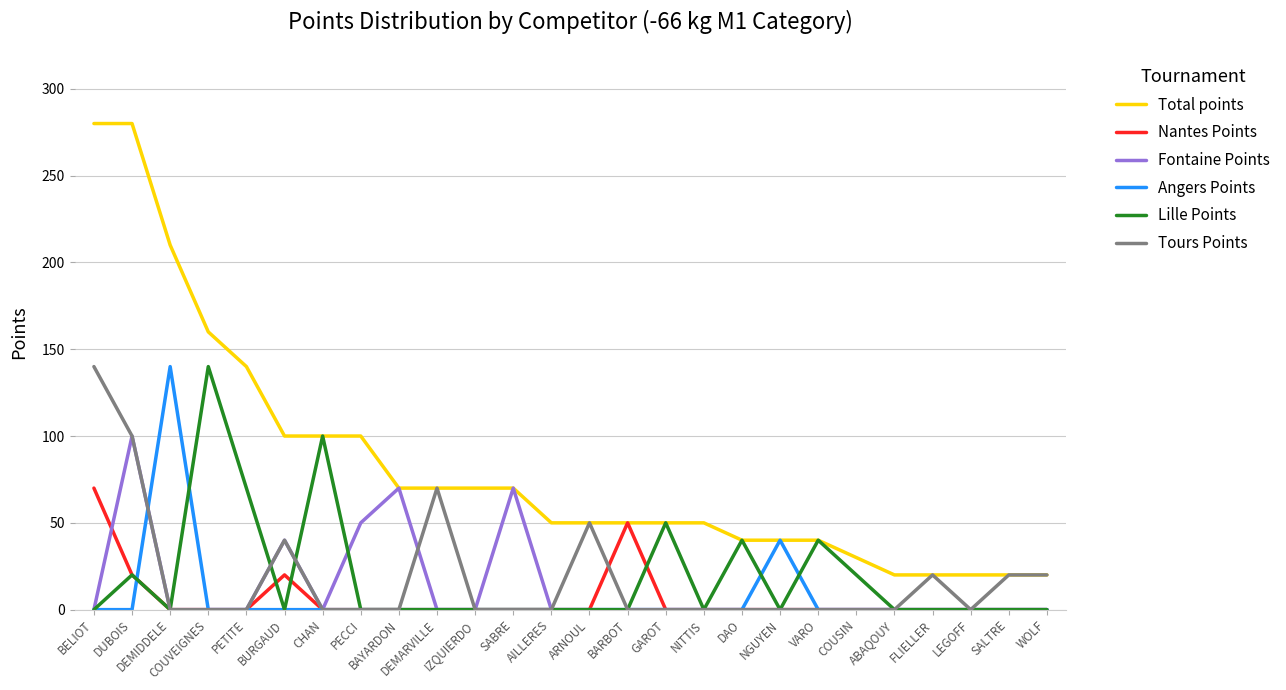

What is the difference between the highest and lowest values at GAROT?

50